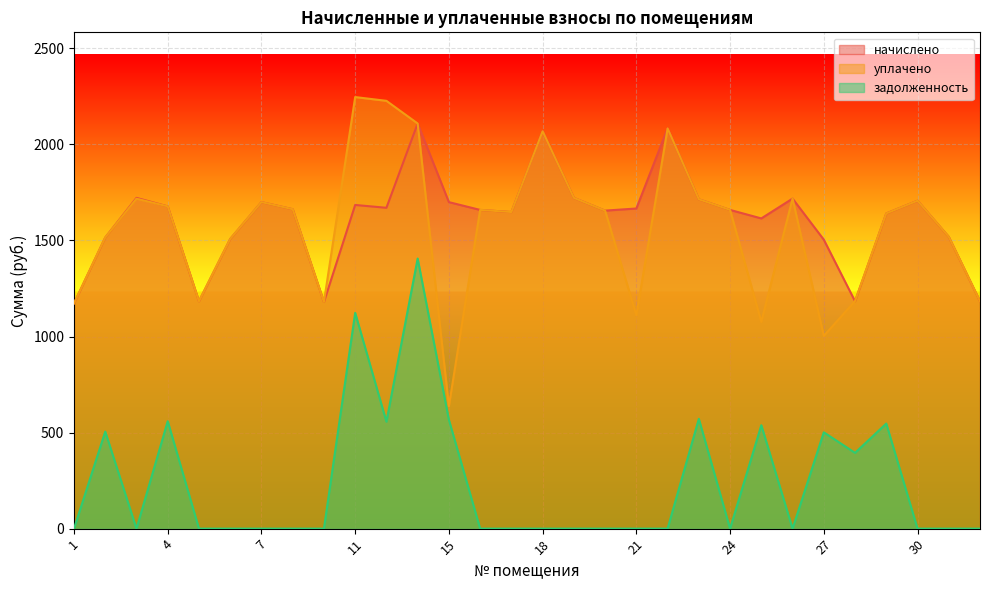

Is it true that начислено equals 1508.0 at 6?

True